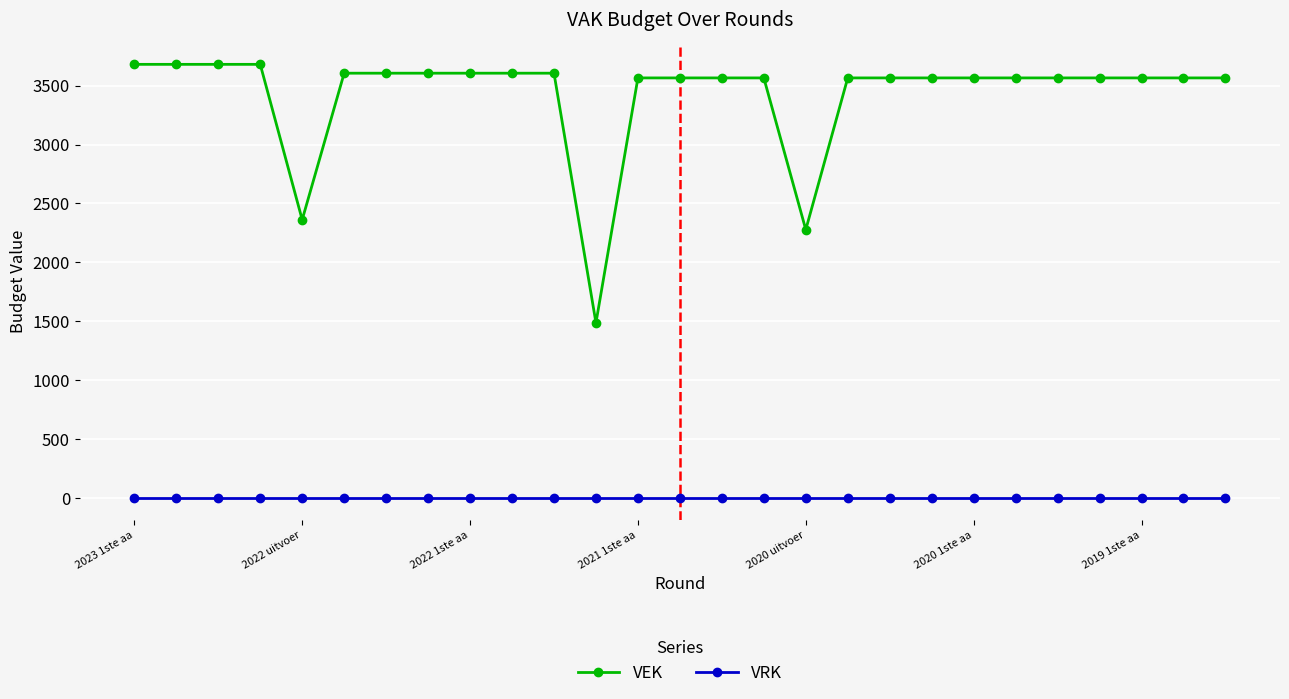

In VEK, how many points are lower than both neighbors (excluding endpoints)?

3